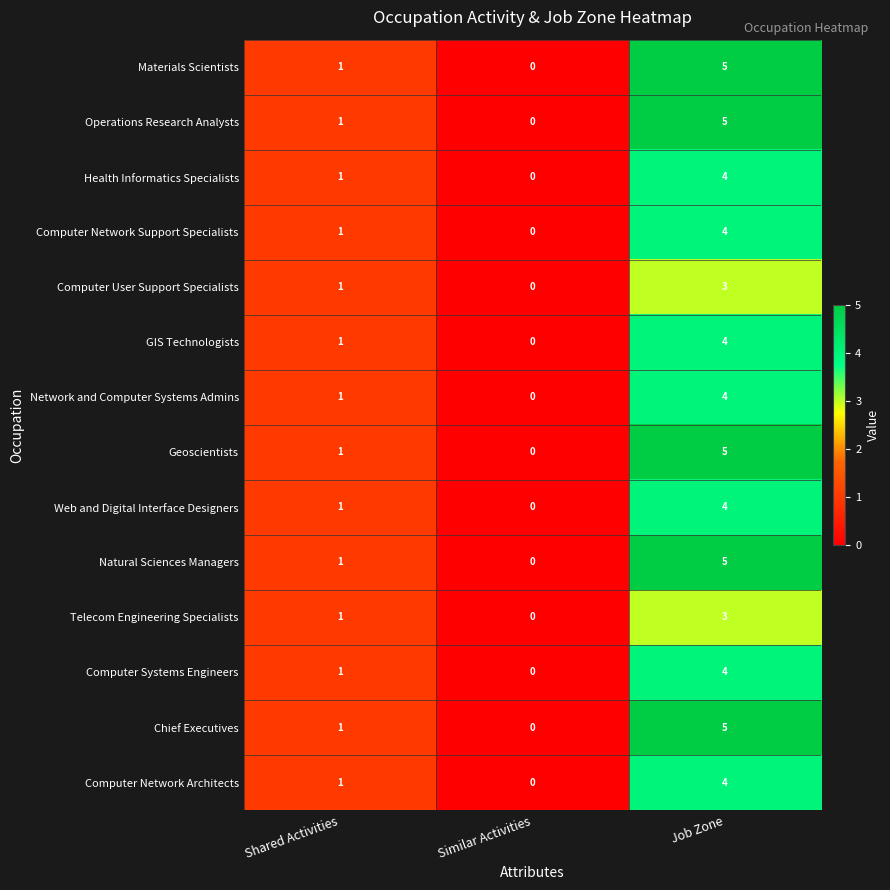

Which label corresponds to the smallest value in the chart?

Similar Activities